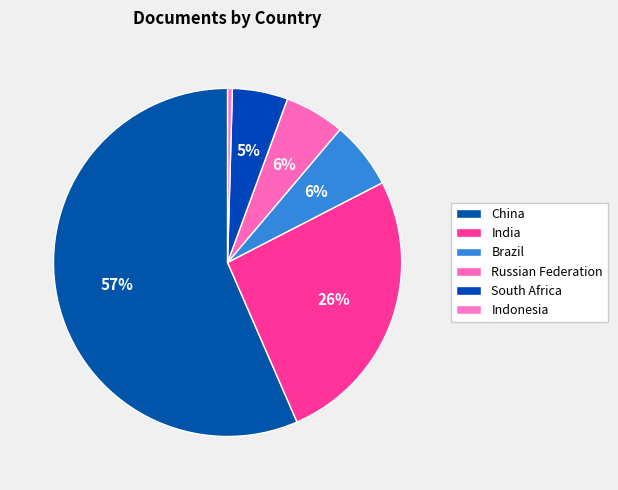

What is the largest slice in the pie chart?

China